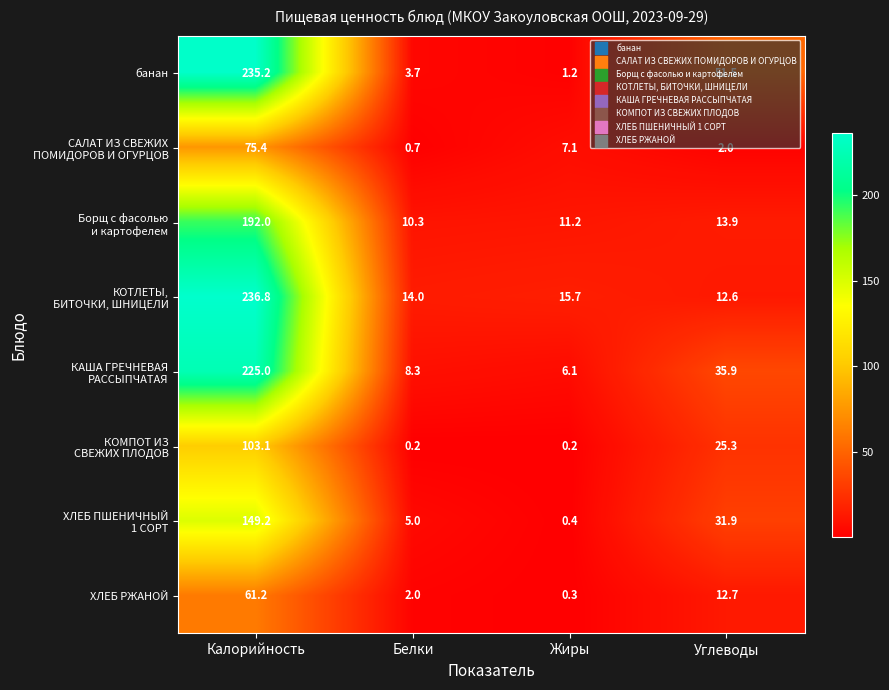

Between Калорийность and Жиры, which series saw the biggest shift?

банан